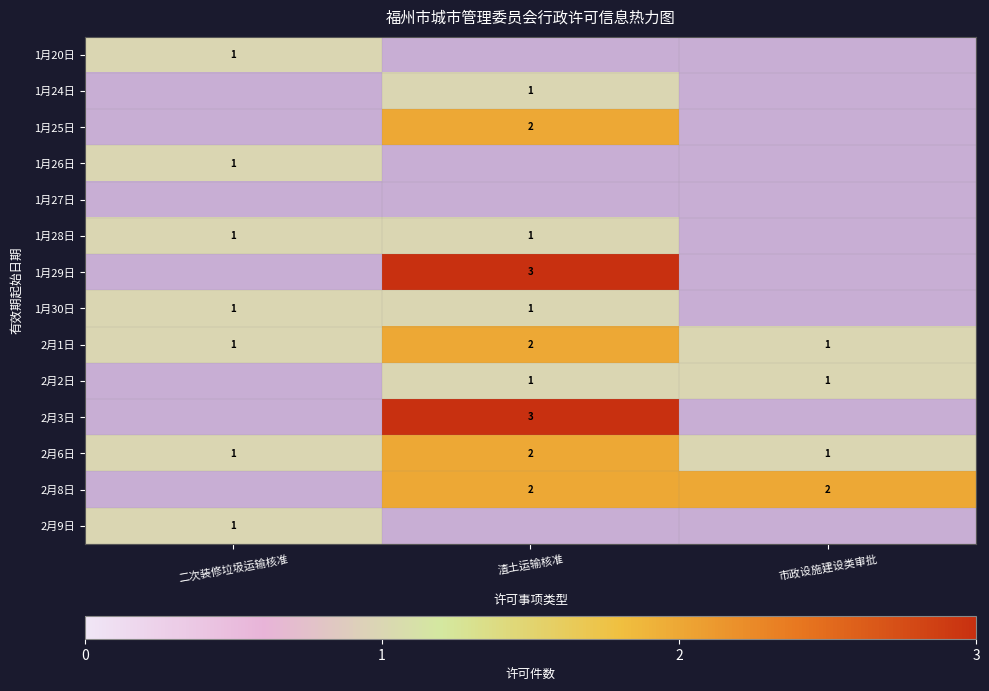

The value of 1月29日 at 渣土运输核准 is 3. True or false?

True